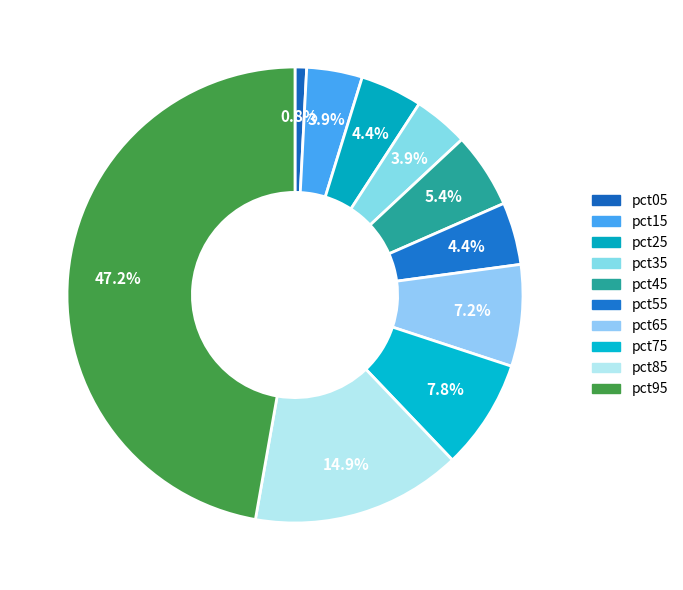

How many segments does this pie chart have?

10